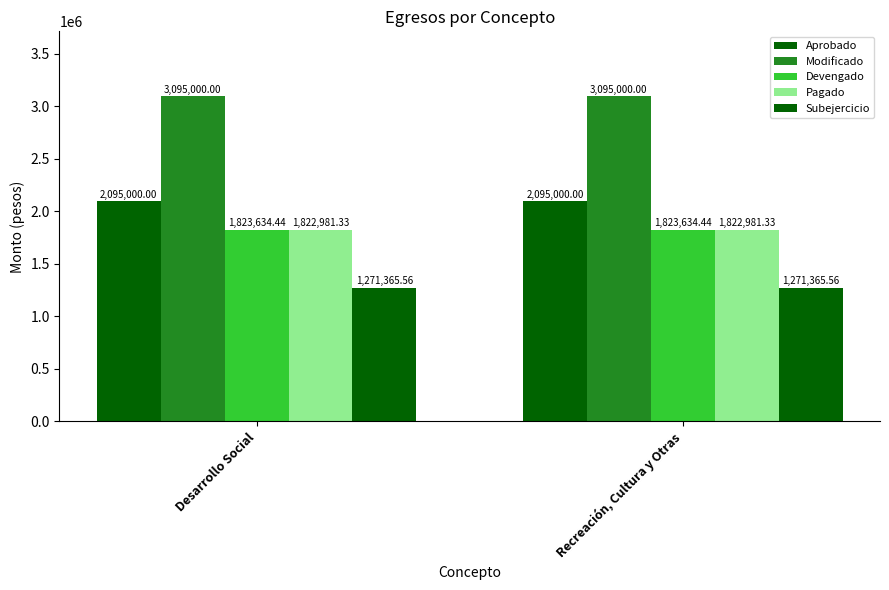

What is the minimum value for Pagado?

1822981.3